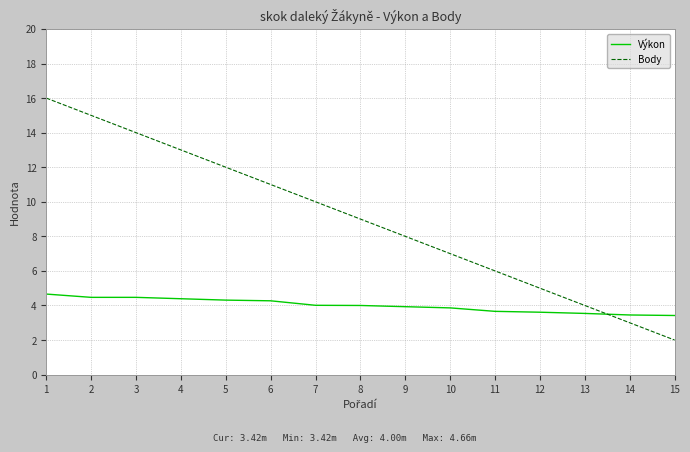

Rank the series by their maximum value, from lowest to highest.

Výkon, Body